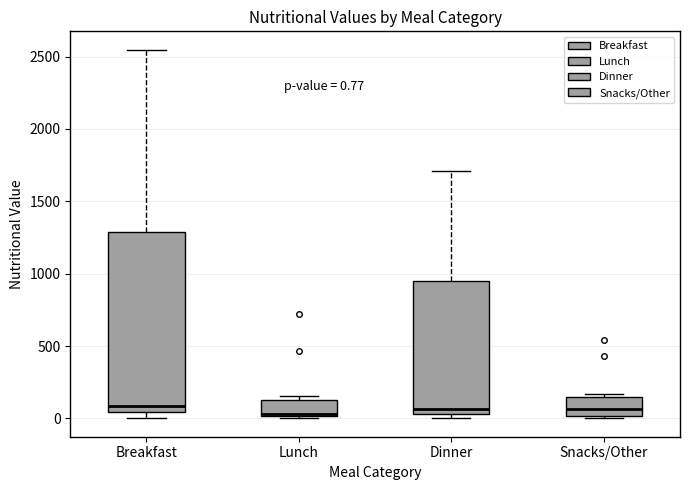

Which box is the tallest, from its lower edge to its upper edge?

Breakfast